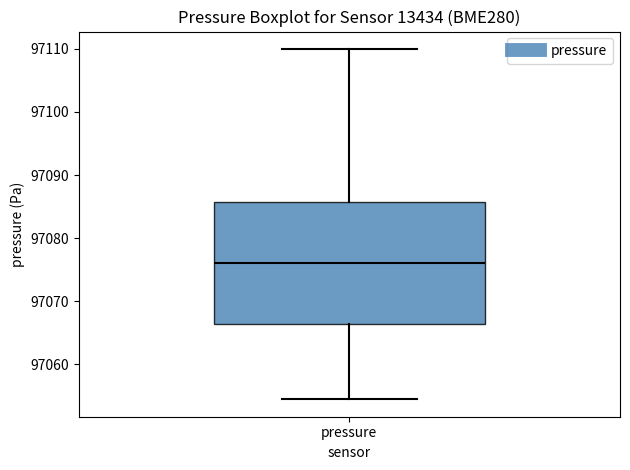

Transcribe this box plot: give where the median line is, the range the box spans, and where the two whiskers end, as read against the y-axis. The values are not printed on the chart, so give them approximately, as read against the axis.

median 97076, box 97066 to 97086, whiskers 97054 to 97110